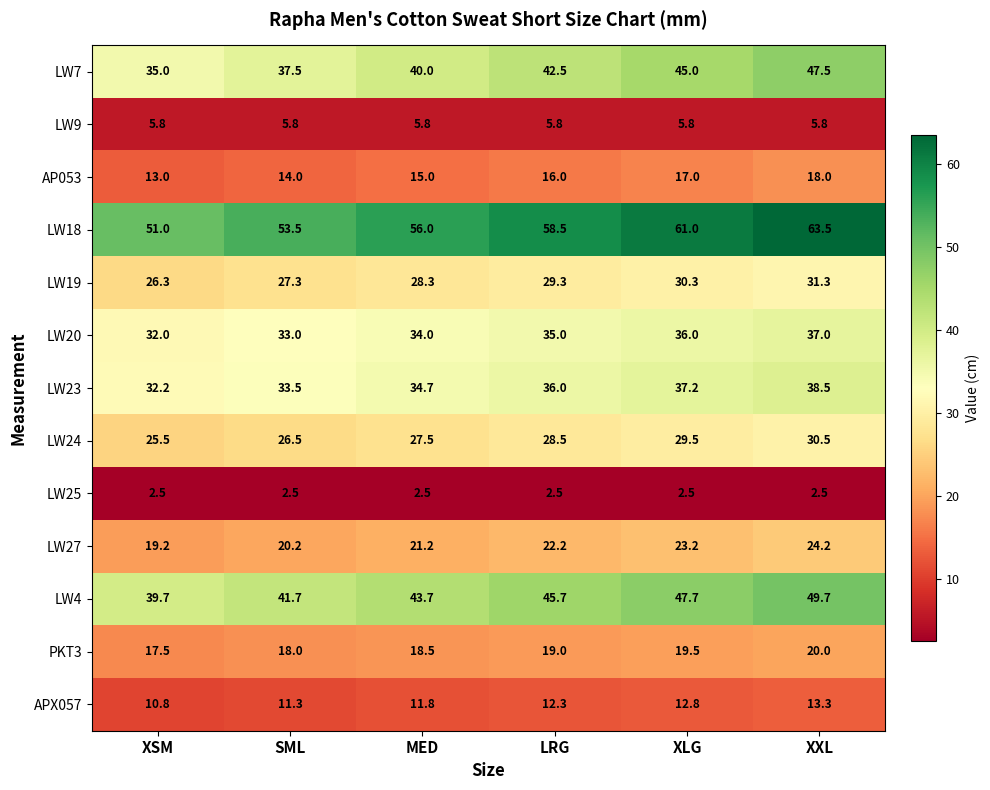

List the series in order of their peak value, highest first.

LW18, LW4, LW7, LW23, LW20, LW19, LW24, LW27, PKT3, AP053, APX057, LW9, LW25